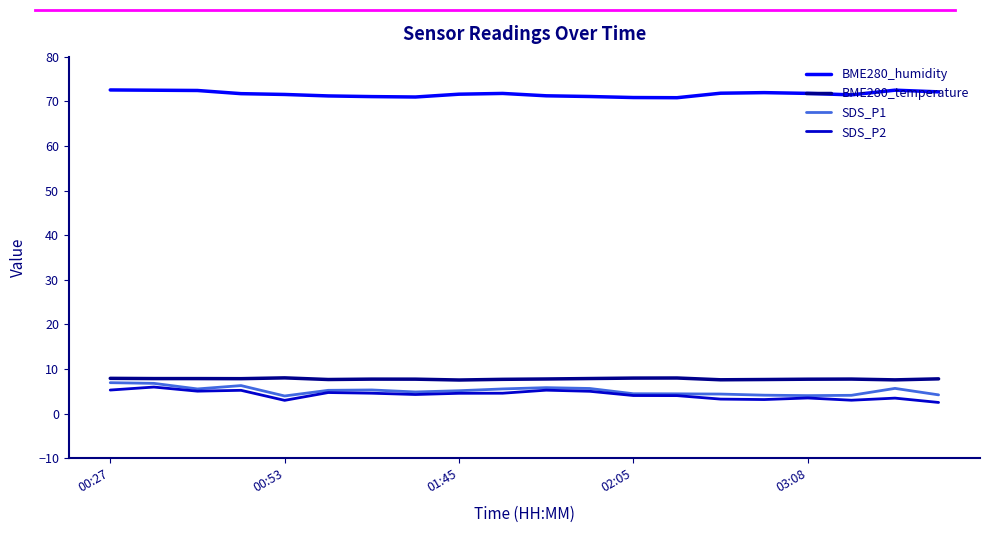

What is the minimum value shown in the chart?

2.5